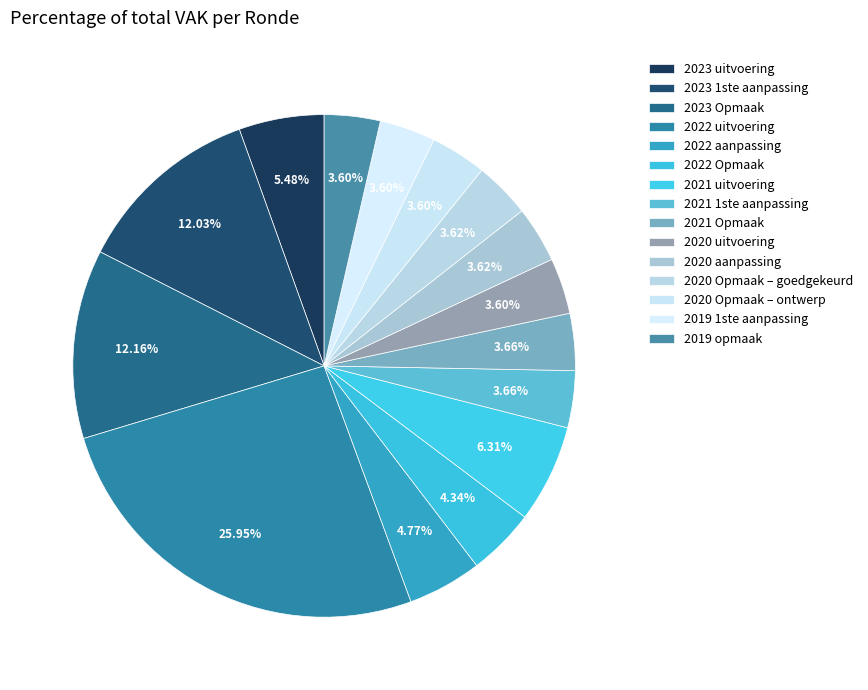

What is the change in value from 2021 1ste aanpassing to 2020 Opmaak – ontwerp?

-81